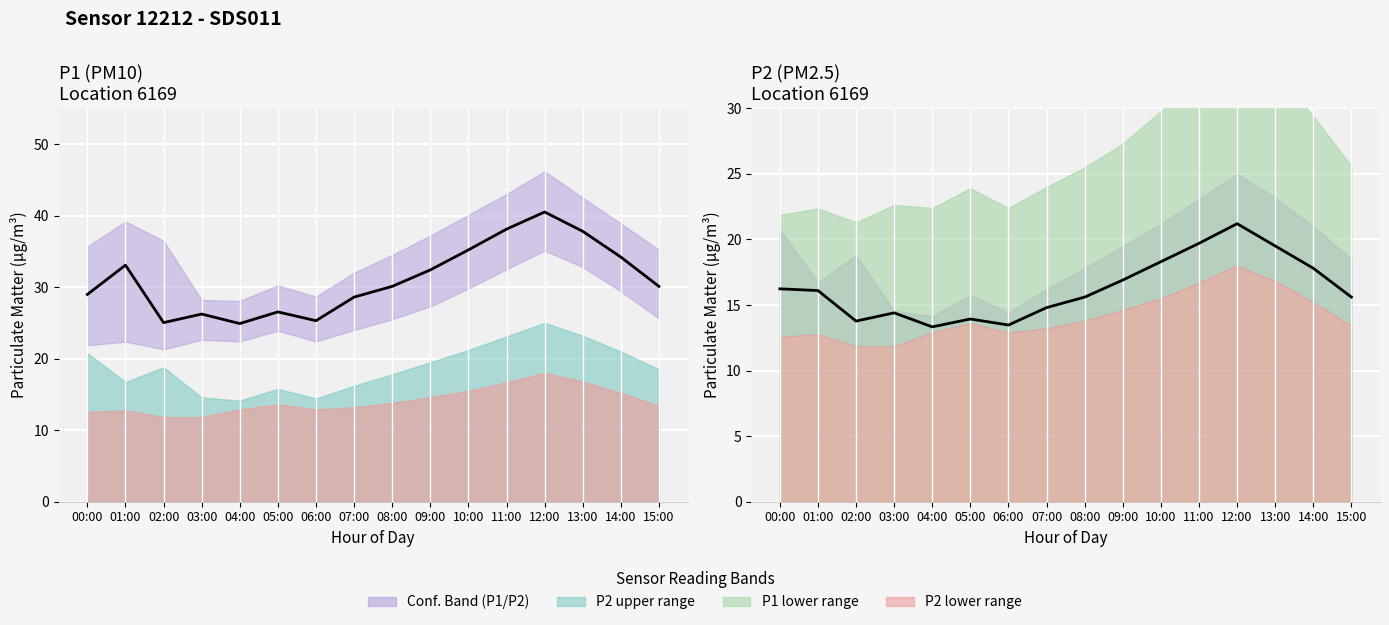

Which series changed the most between 03:00 and 10:00?

P1 trend